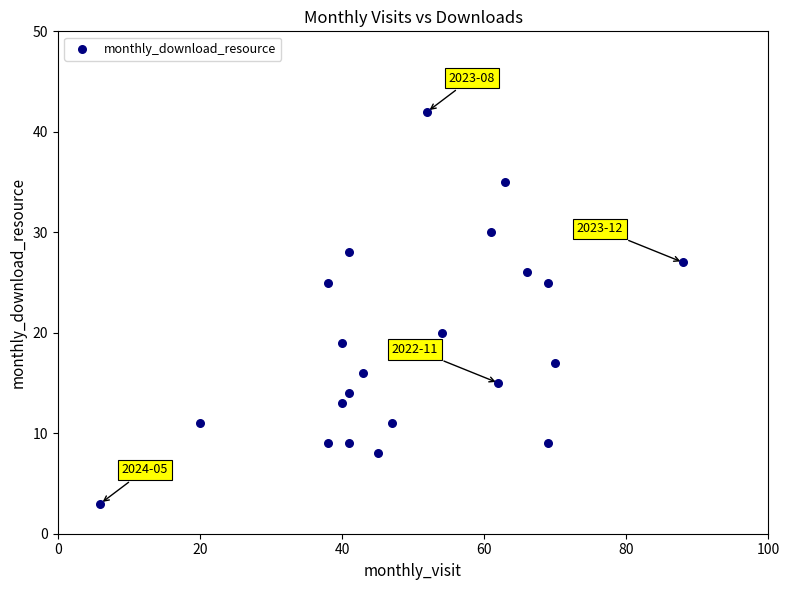

What Y value in the scatter plot is closest to 22?

20